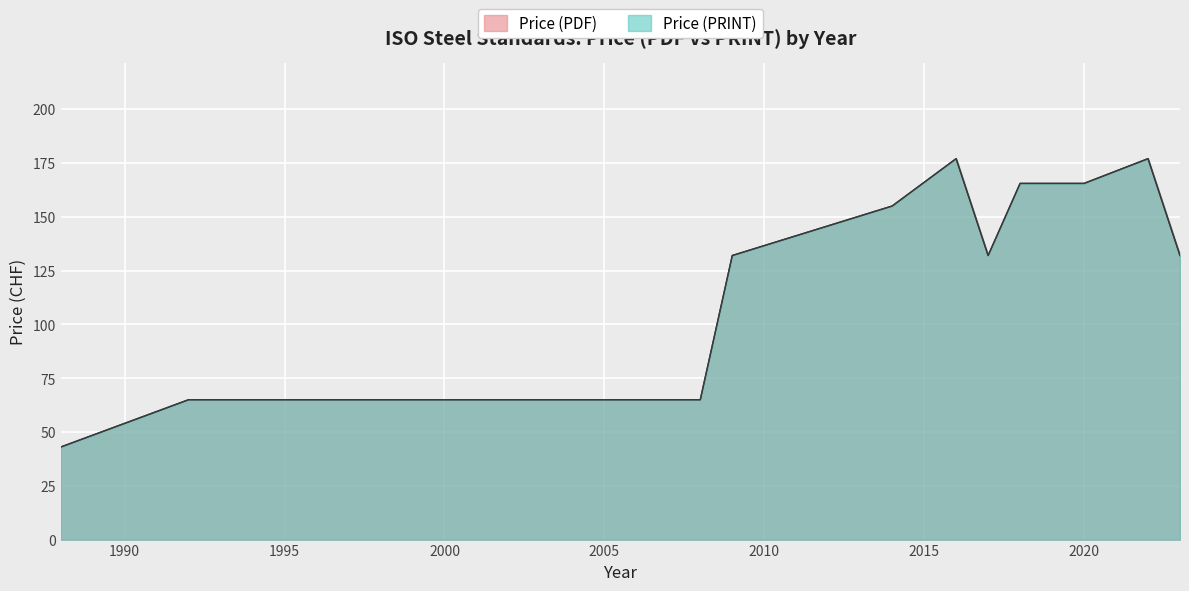

What are all the series names shown in the legend?

Price (PDF), Price (PRINT)